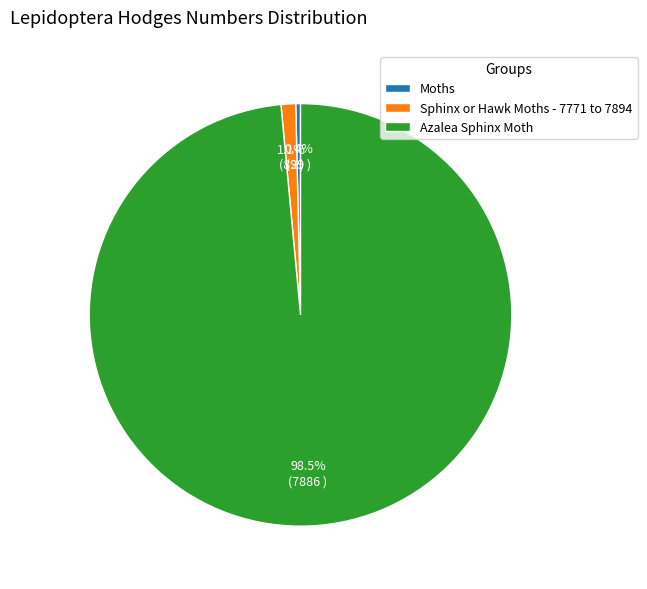

Which category accounts for the majority?

Azalea Sphinx Moth